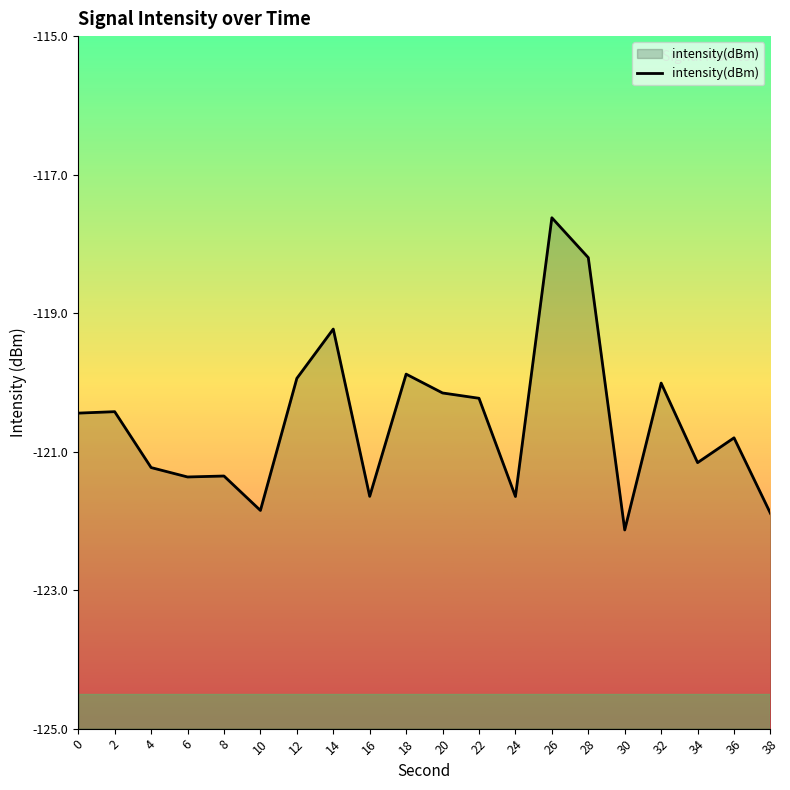

Which label corresponds to the largest value in the chart?

26